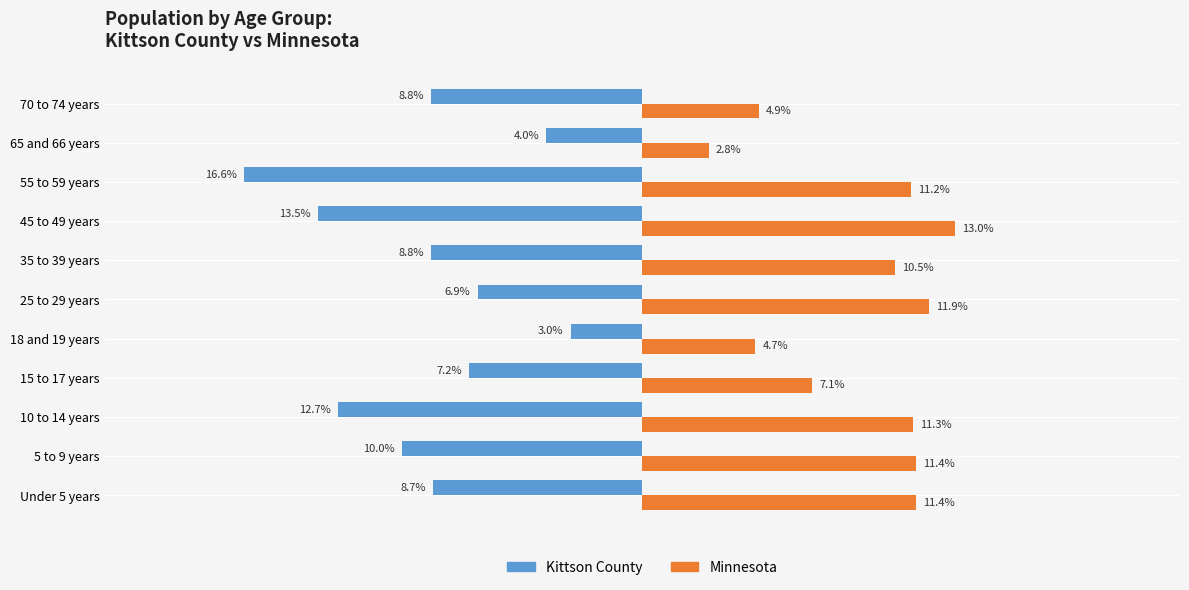

Is the value of Minnesota at 5 to 9 years greater than the value of Kittson County at 70 to 74 years?

Yes